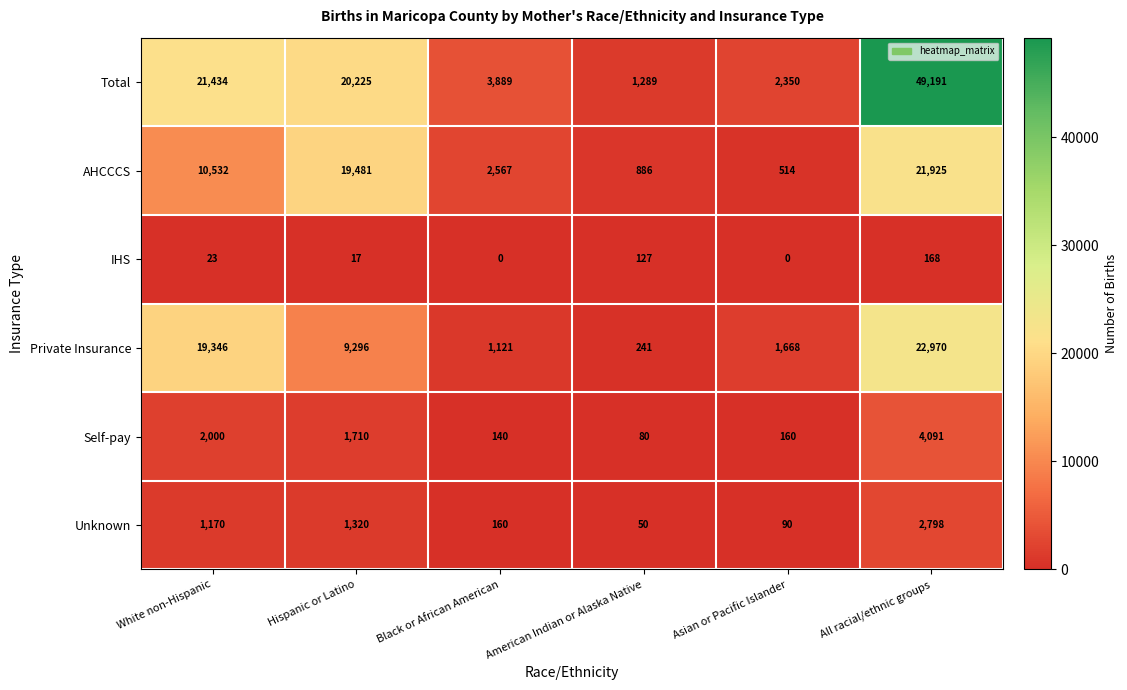

At which category is the sum across all series the highest?

All racial/ethnic groups